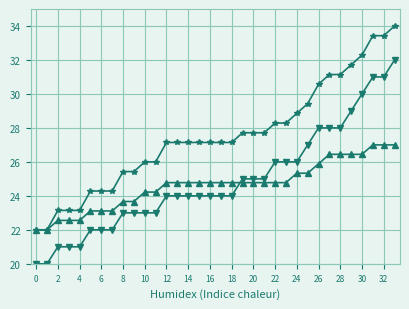

What is the maximum value shown in the chart?

34.0